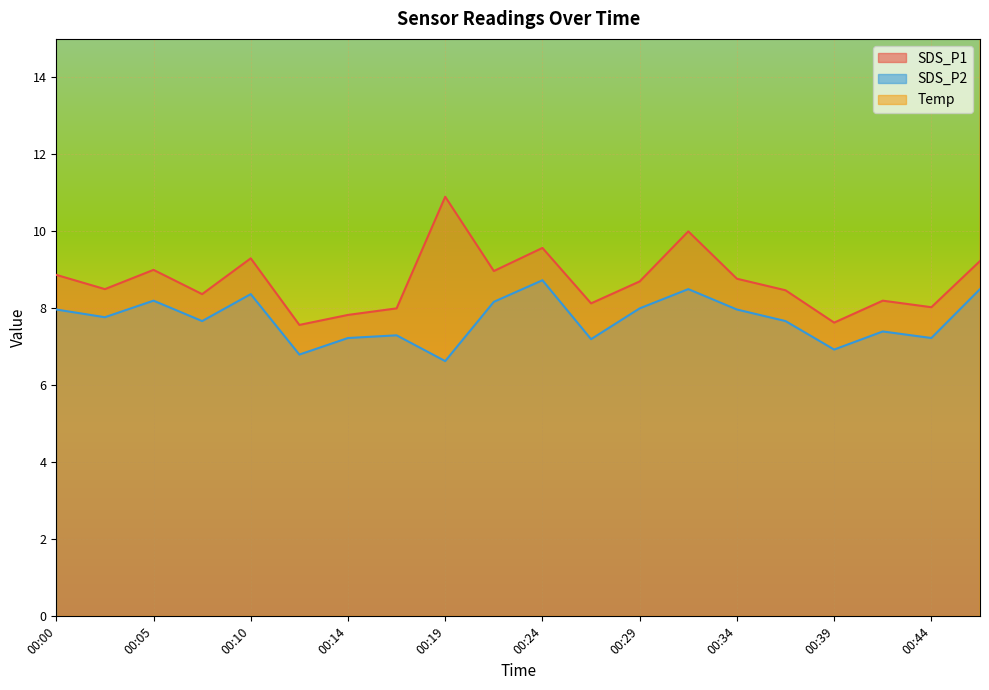

What is the sum of all SDS_P1 values?

174.0